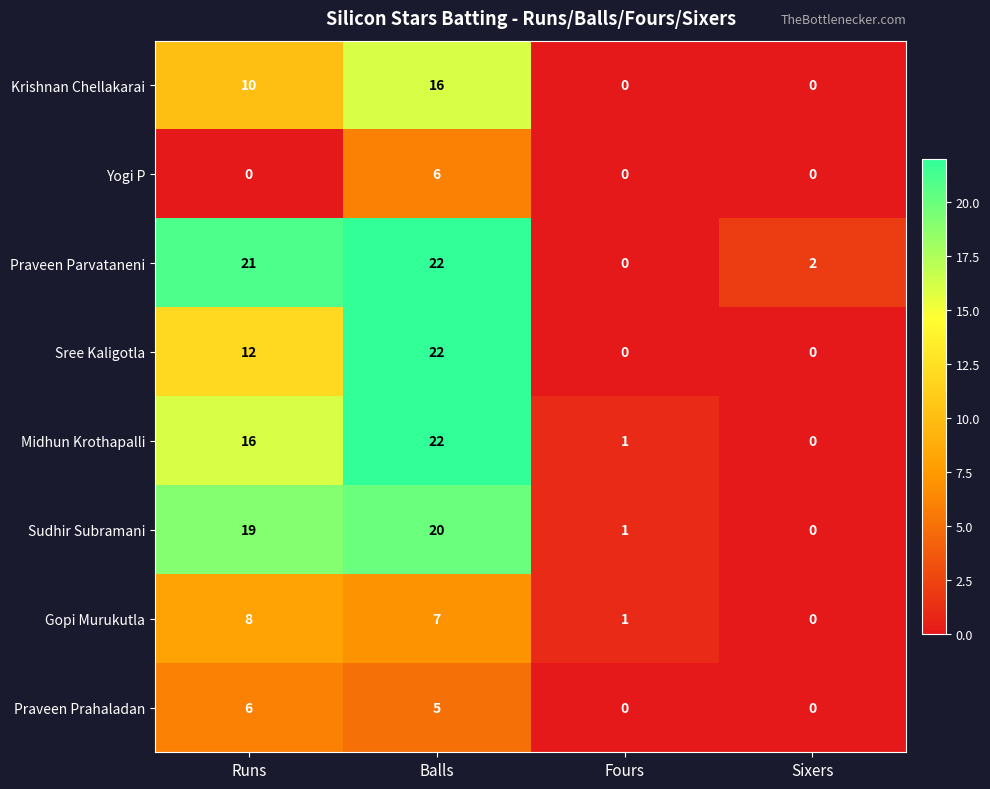

What is the difference between the highest and lowest values at Balls?

17